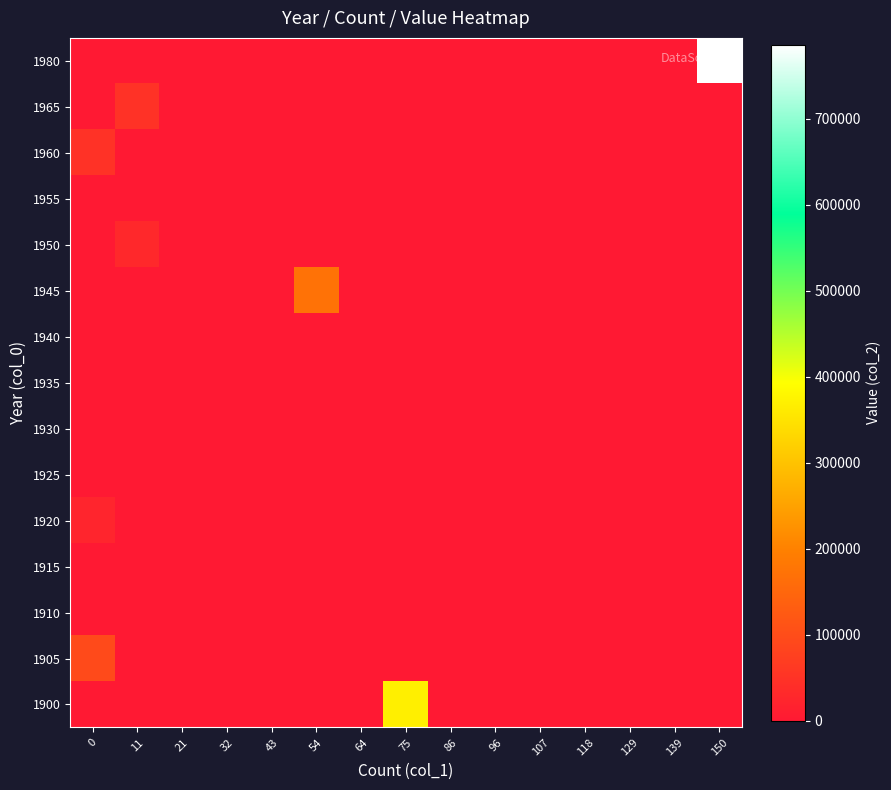

Rank the series at 86 from lowest to highest value.

1900, 1905, 1910, 1915, 1920, 1925, 1930, 1935, 1940, 1945, 1950, 1955, 1960, 1965, 1980